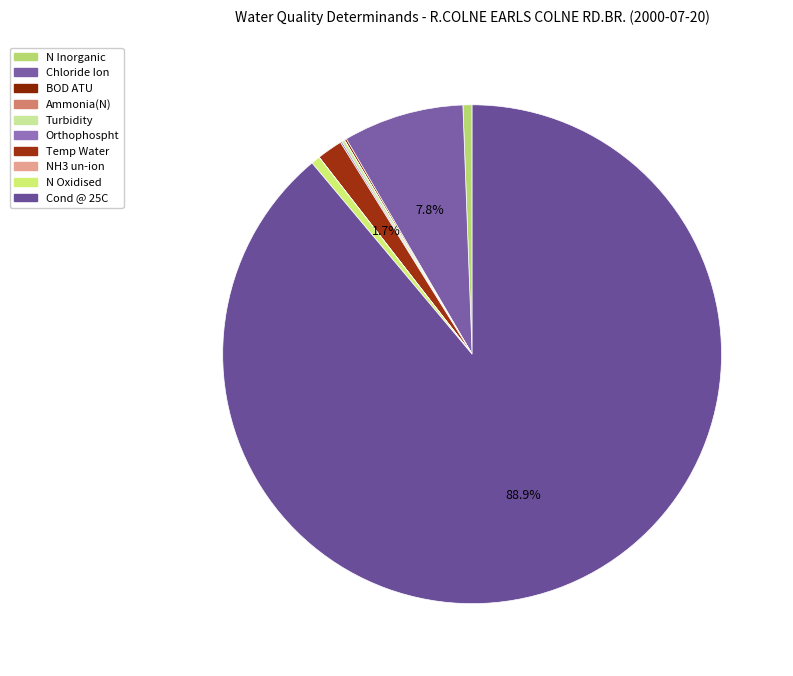

Which category has the biggest portion of the pie?

Cond @ 25C